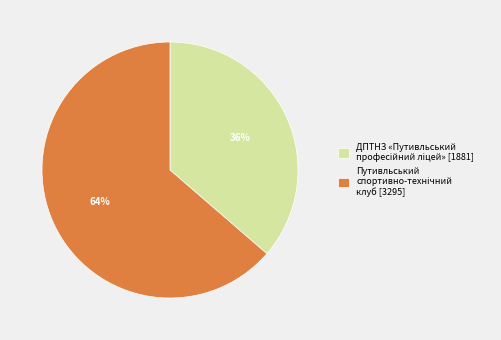

Is there any slice that represents more than half of the pie?

Yes